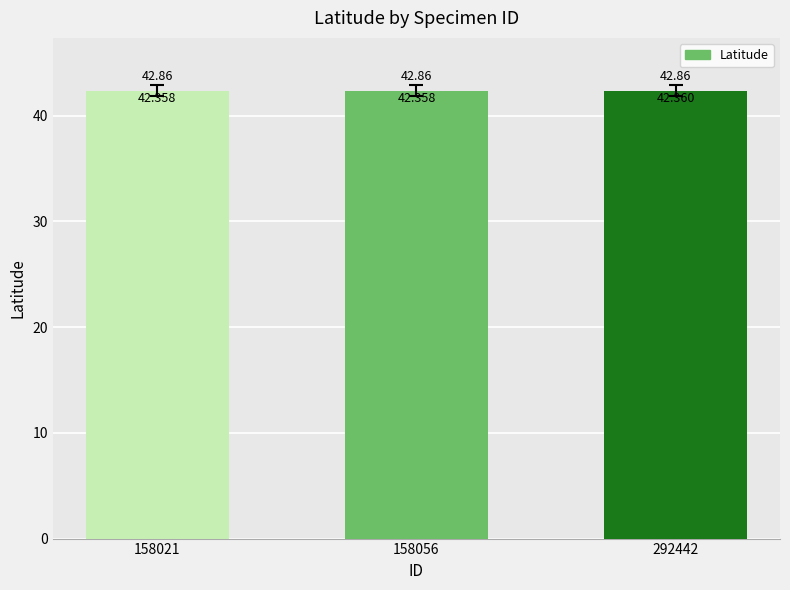

What is the sum of the values at 292442 and 158056?

84.7